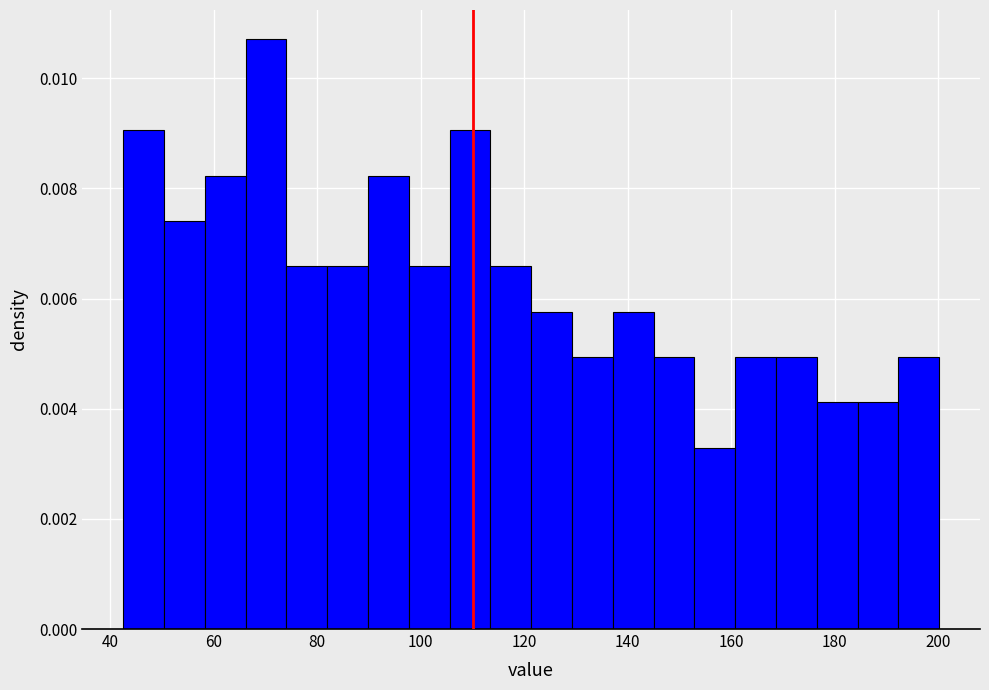

Read against the x-axis, roughly where is the centre of the tallest bar?

70